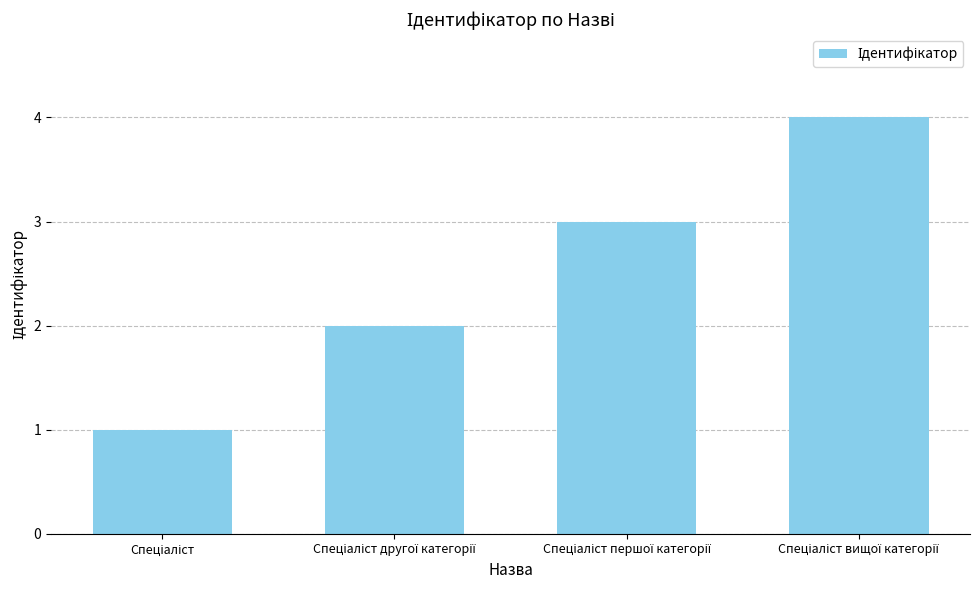

What is the maximum value shown in the chart?

4